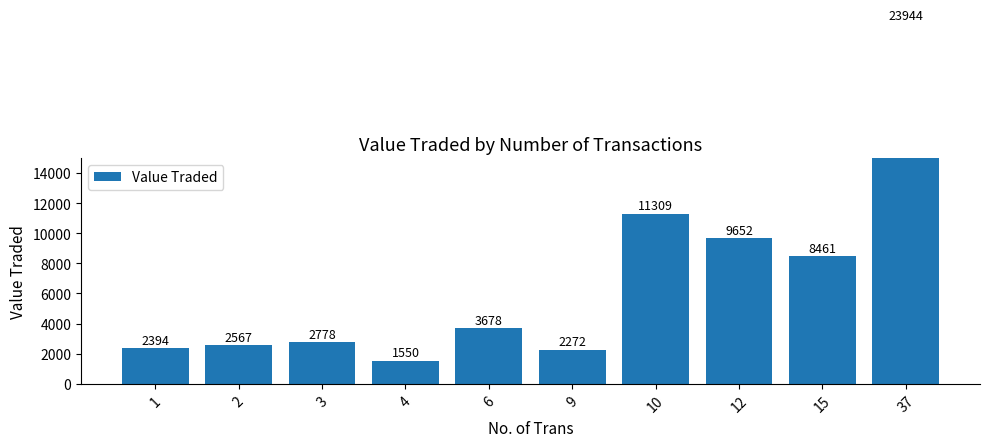

What is the difference between the maximum and second lowest values?

21672